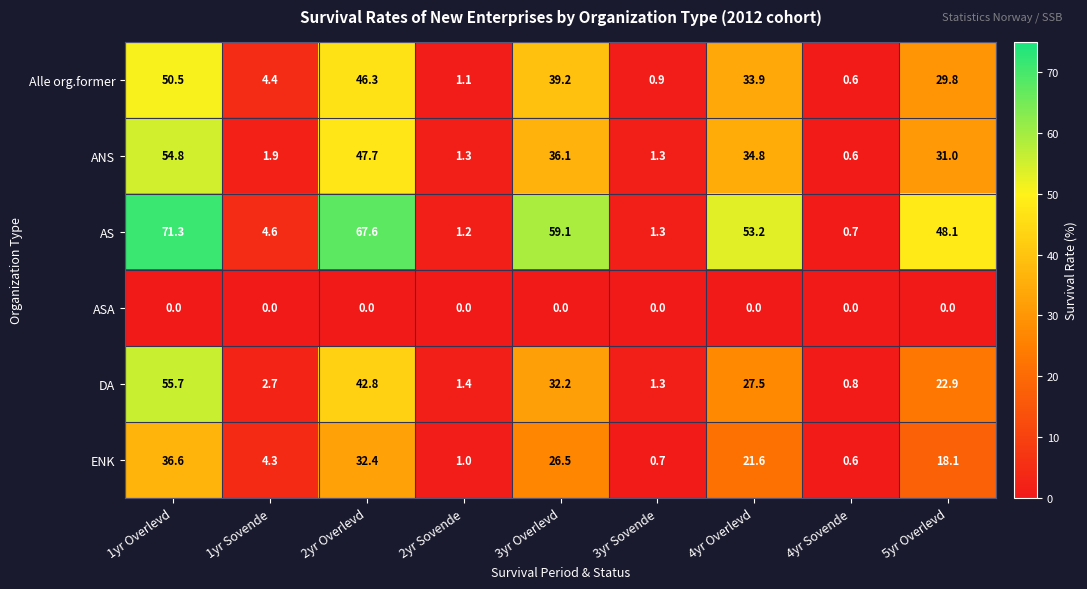

What is the spread (max minus min) of values at 3yr Sovende?

1.3